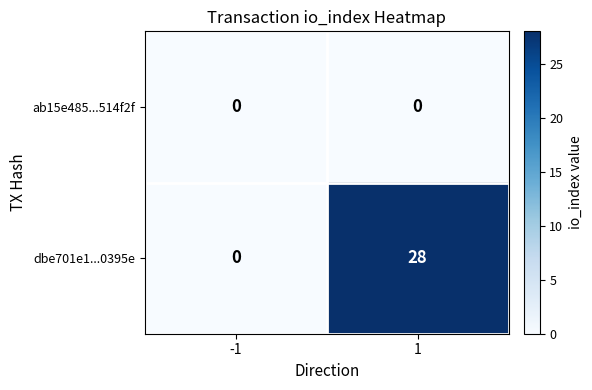

What is the highest value of the dbe701e1...0395e series?

28